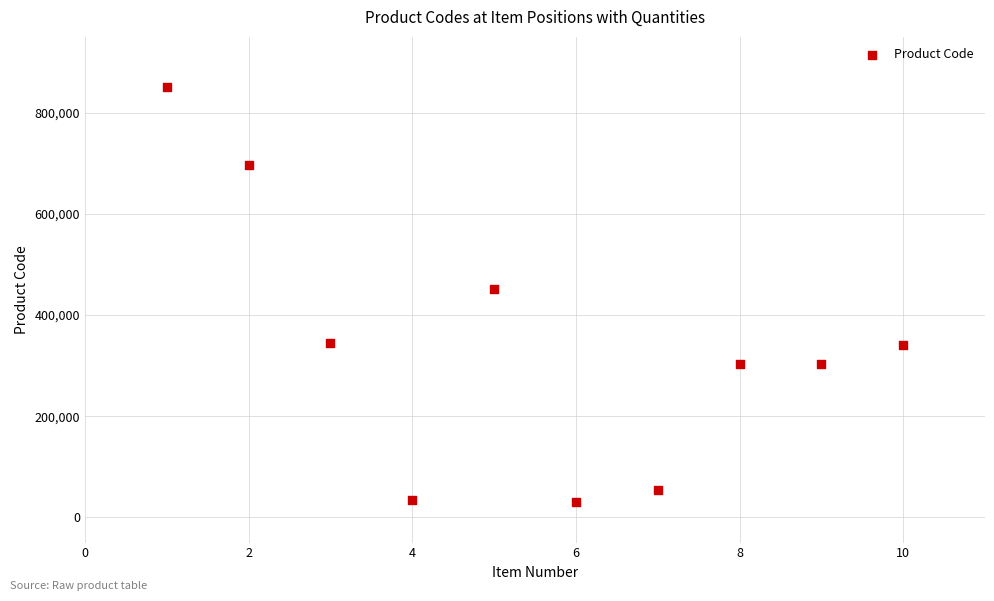

What is the range of X values (max minus min)?

9